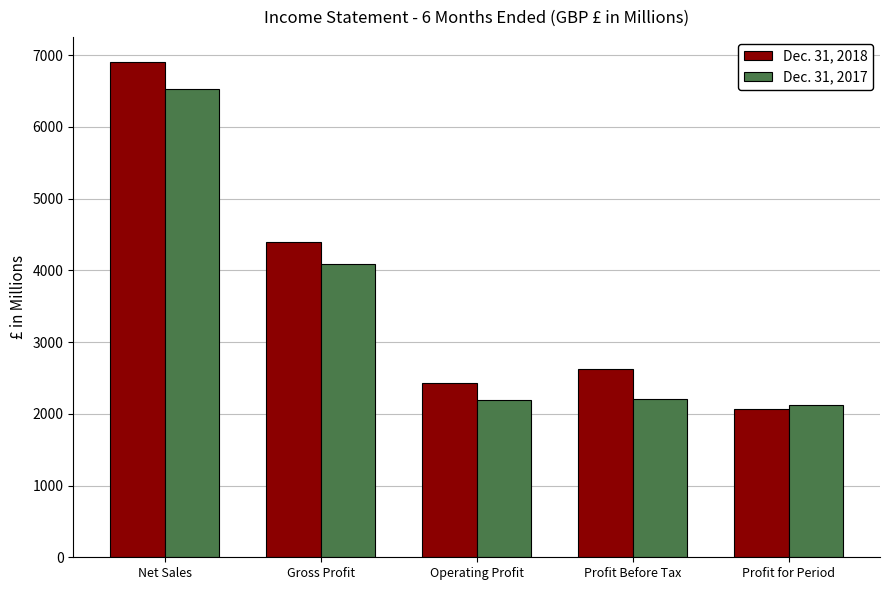

What is the label of the 5th bar from the right?

Net Sales